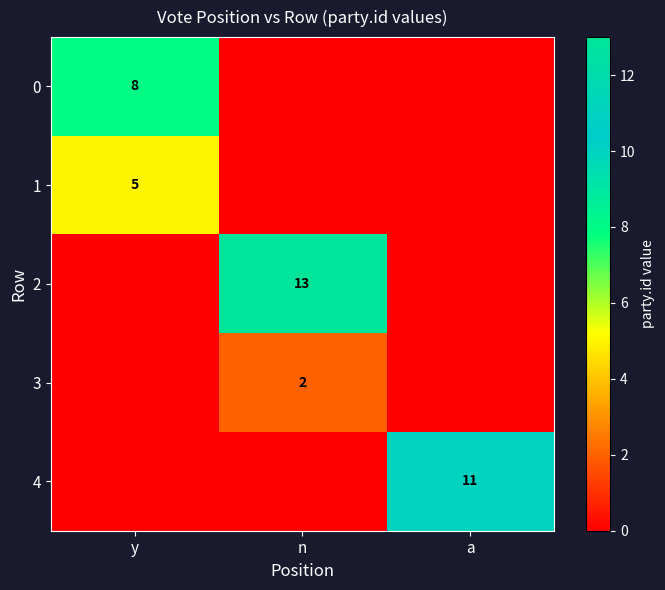

Rank the series by their average value, from lowest to highest.

3, 1, 0, 4, 2